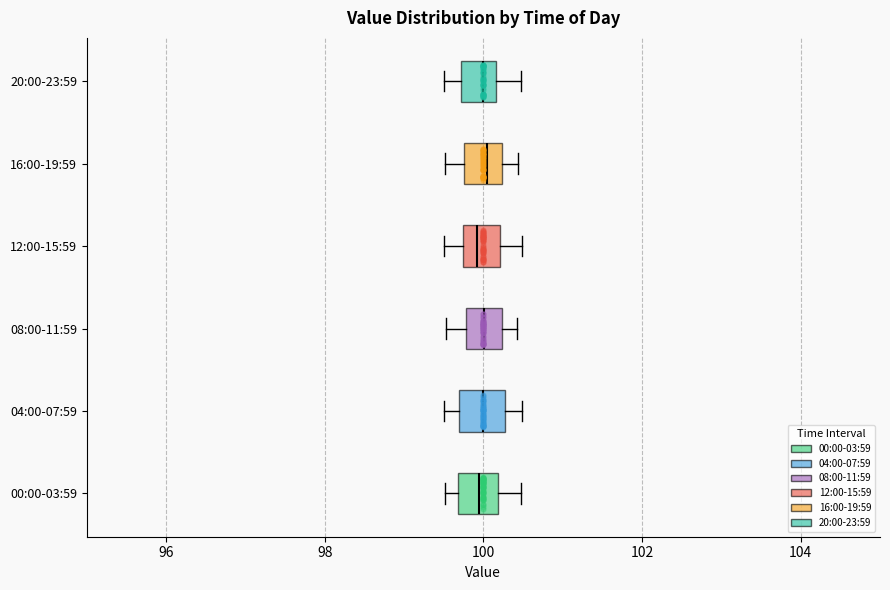

Where does the median line of the box for 12:00-15:59 sit on the x-axis? The values are not printed on the chart, so give them approximately, as read against the axis.

100.0